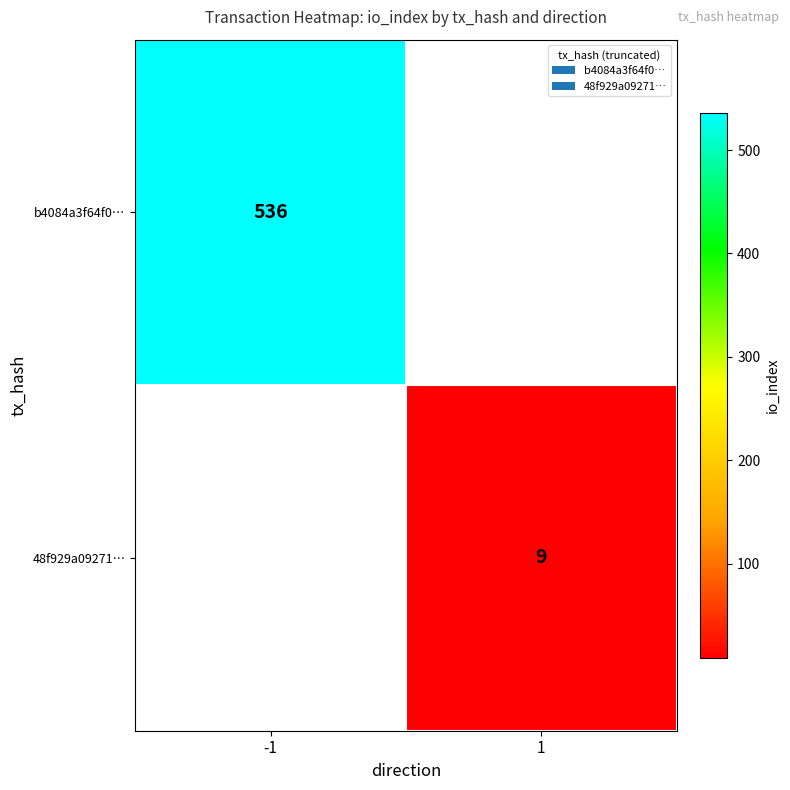

The b4084a3f64f0… series shows 963 at -1. True or false?

False